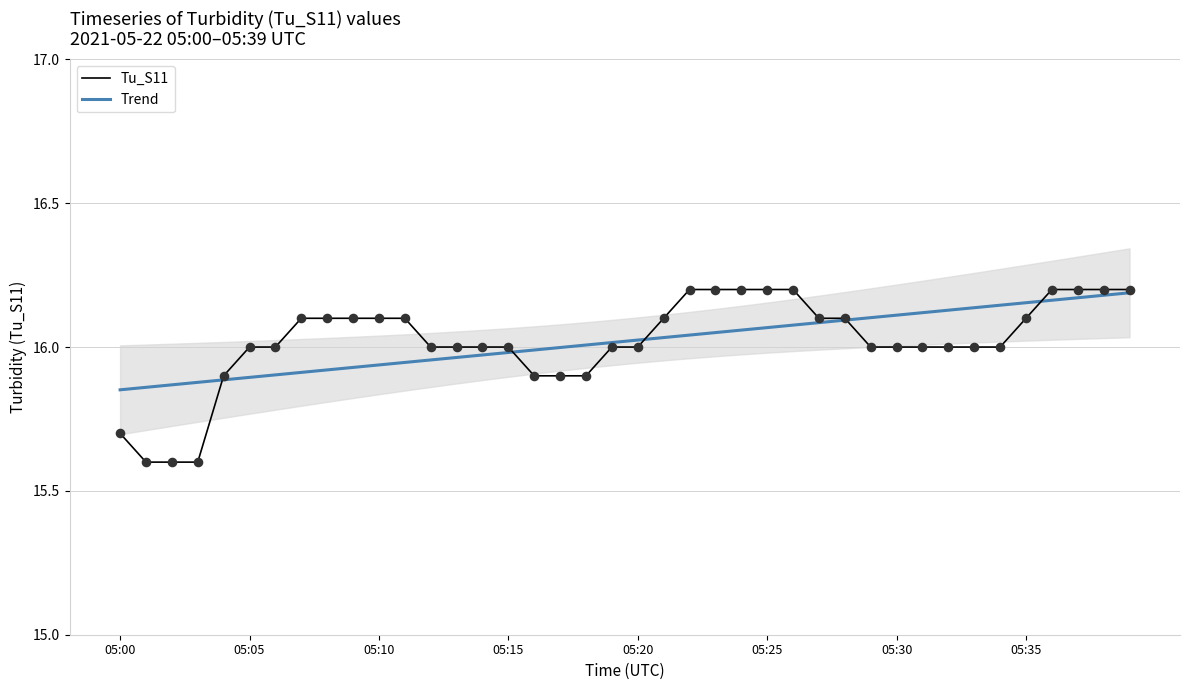

What are all the series names shown in the legend?

Tu_S11, Trend